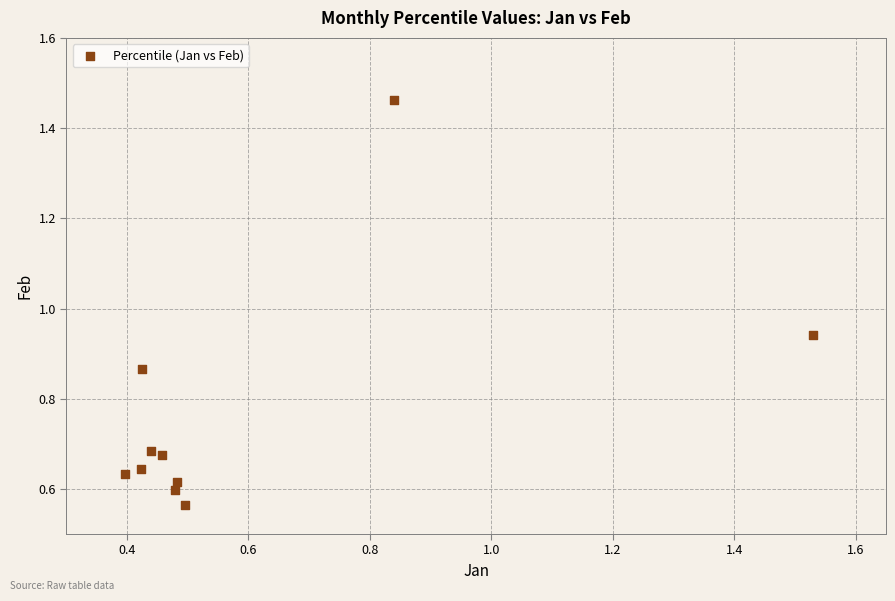

What is the range of X values (max minus min)?

1.1